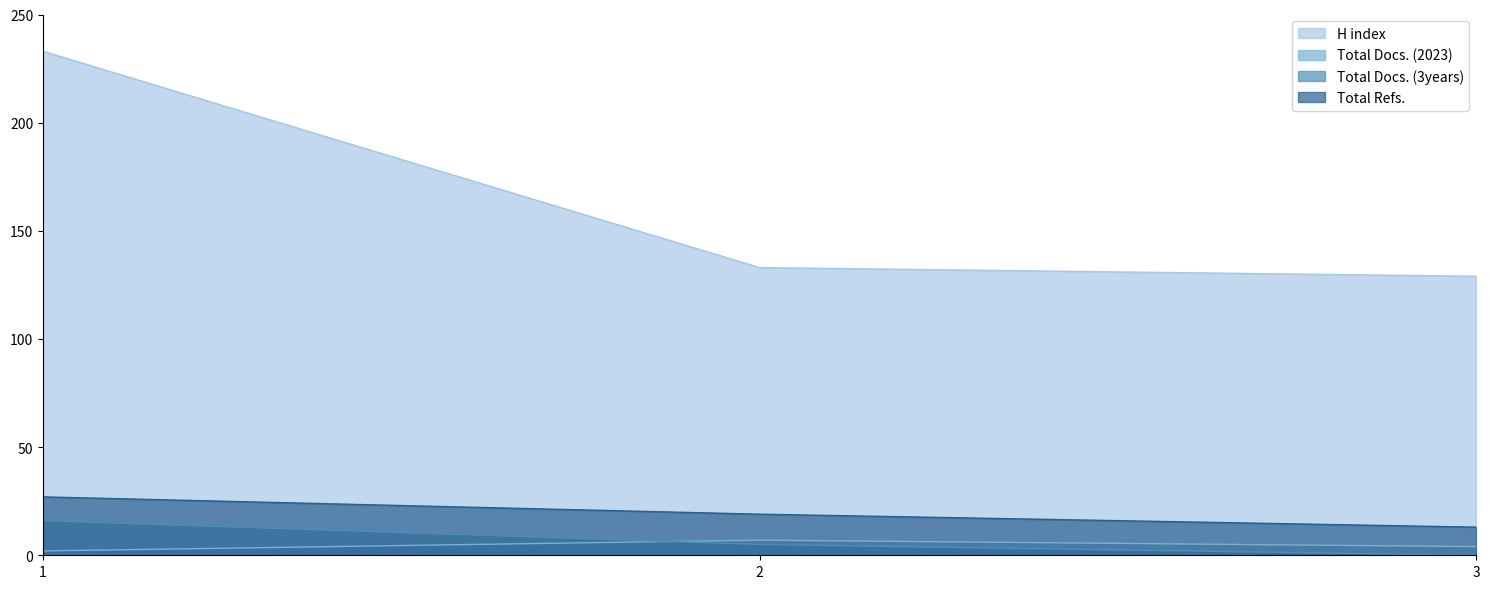

How many data points in H index are above 133?

1